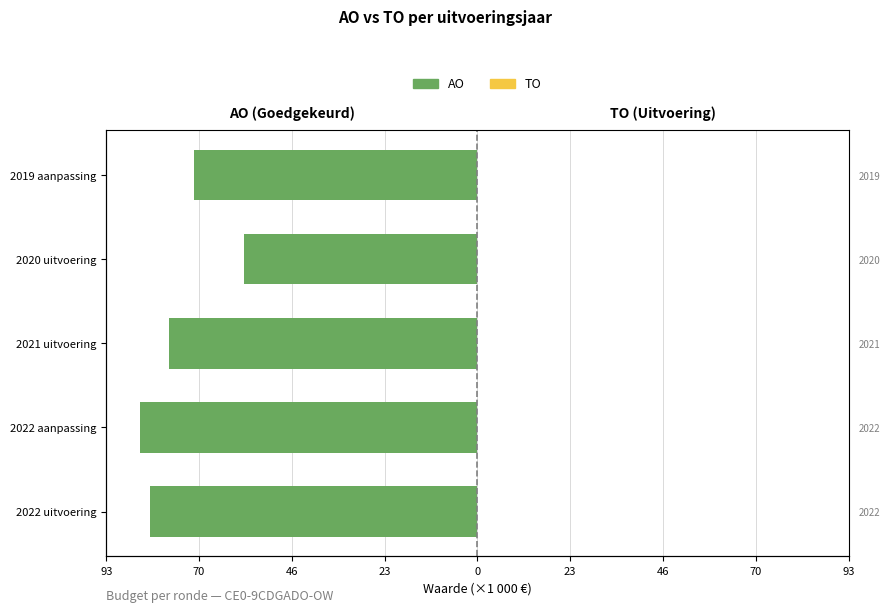

What is the value of the AO bar at the 3rd from the left?

-77.5